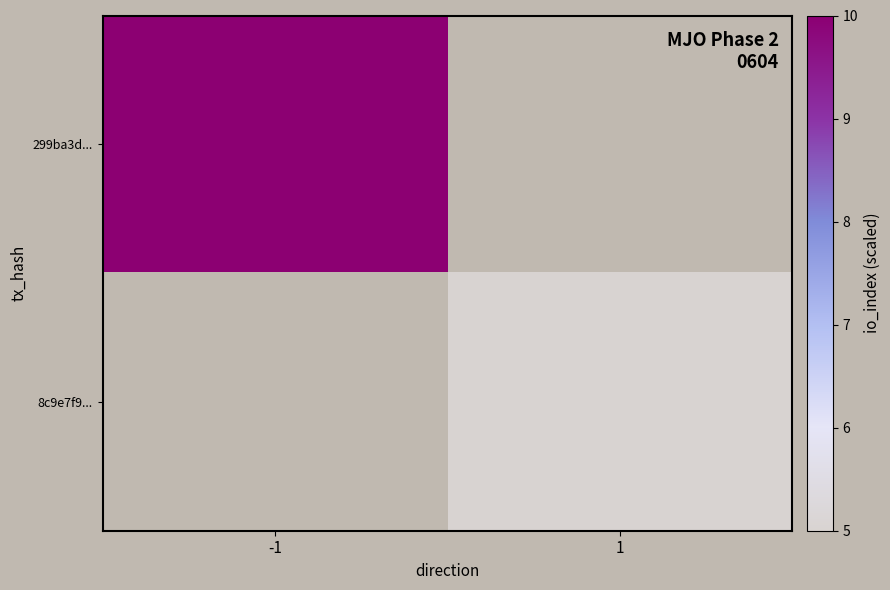

Rank the categories by 8c9e7f9... value from highest to lowest.

-1, 1